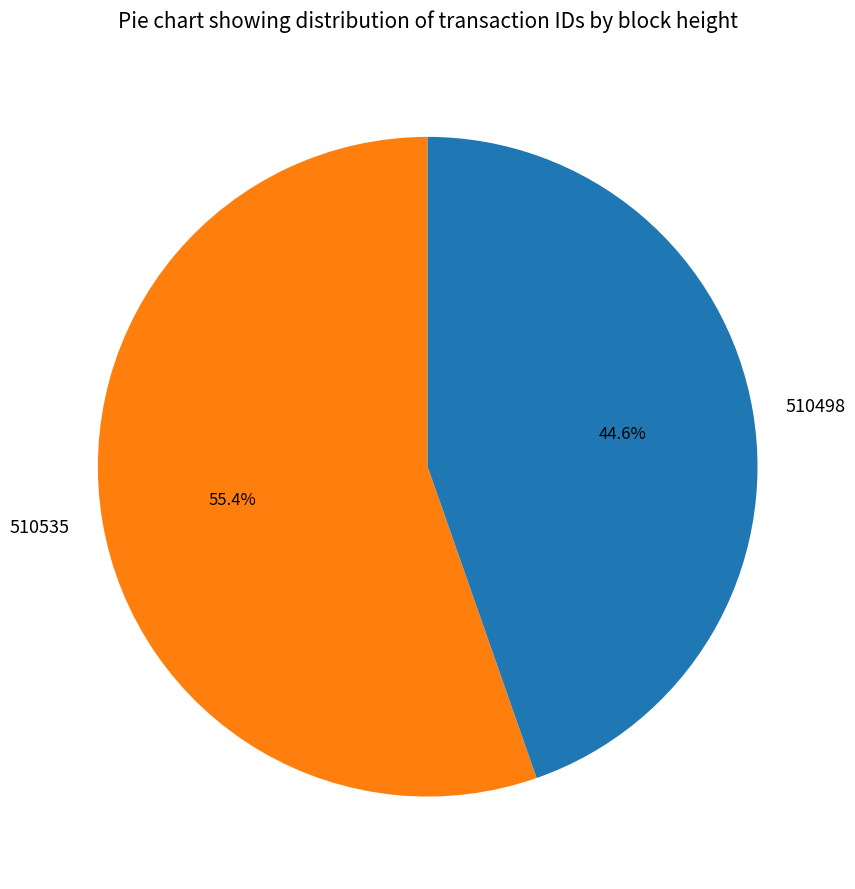

Count the number of slices in the pie.

2